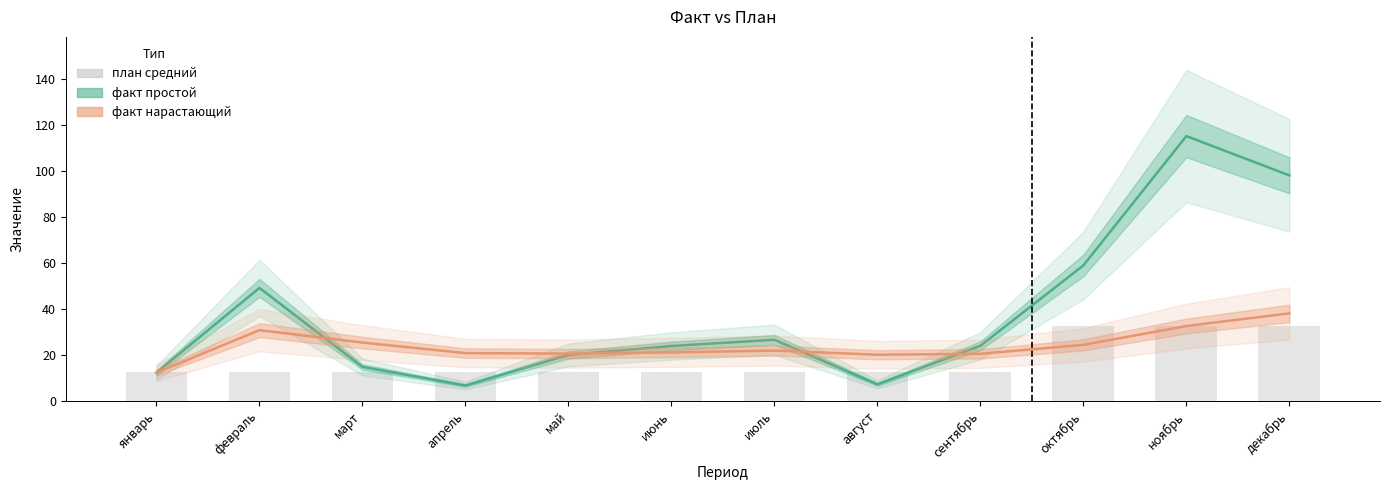

The план средний series shows 12.6 at июль. True or false?

True